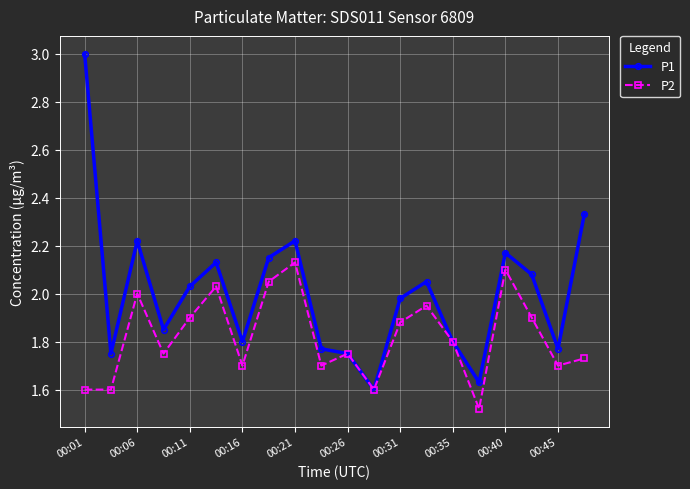

How many interior local valleys does the P1 series have?

6